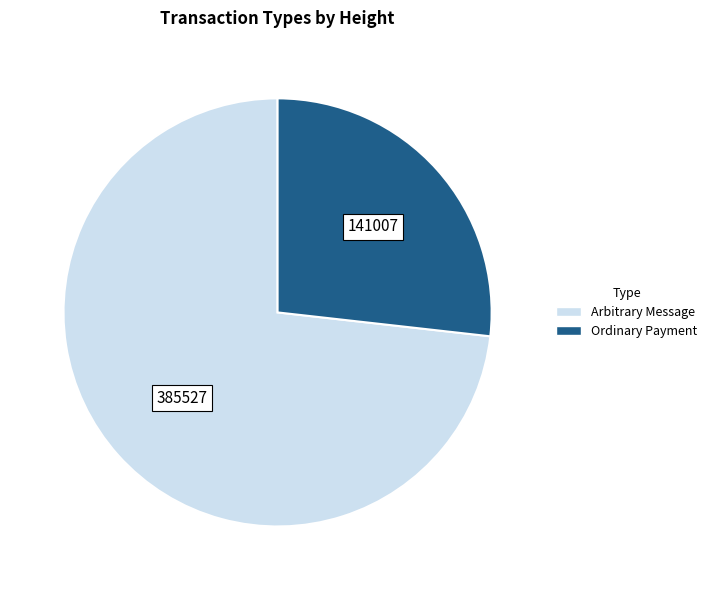

Which category accounts for the majority?

Arbitrary Message